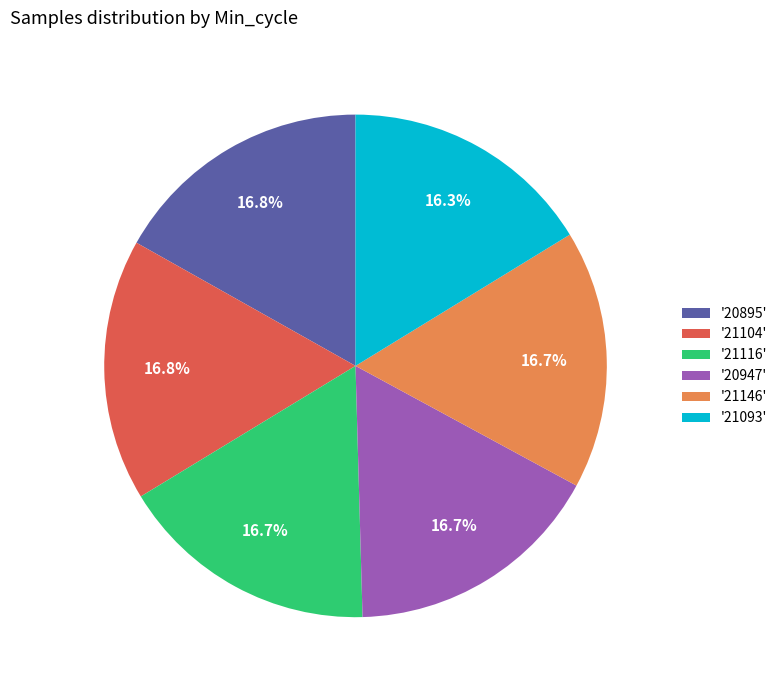

Which has a higher value, '21093' or '20895'?

'20895'